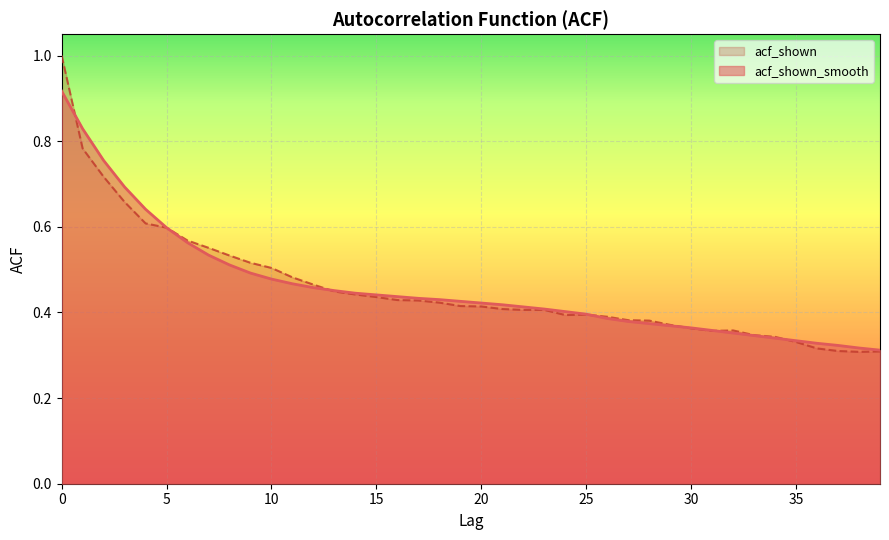

Which series has the largest total across all categories?

acf_shown_smooth